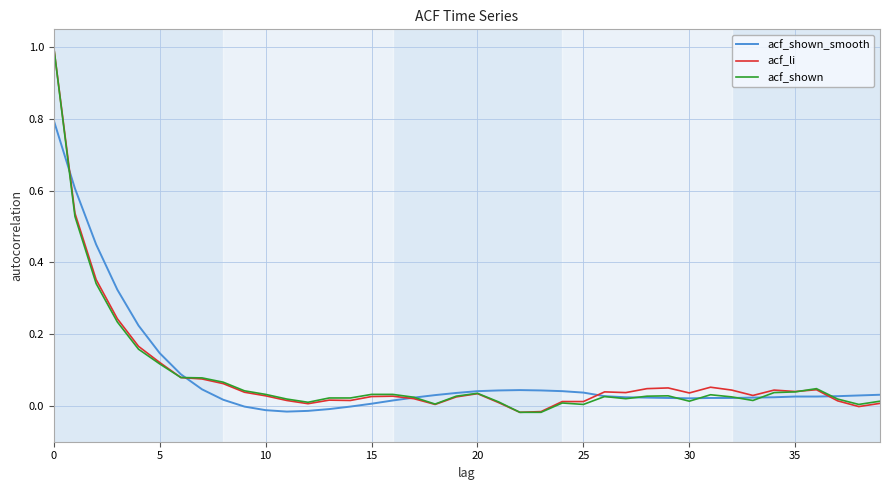

What is the greatest value displayed?

1.0